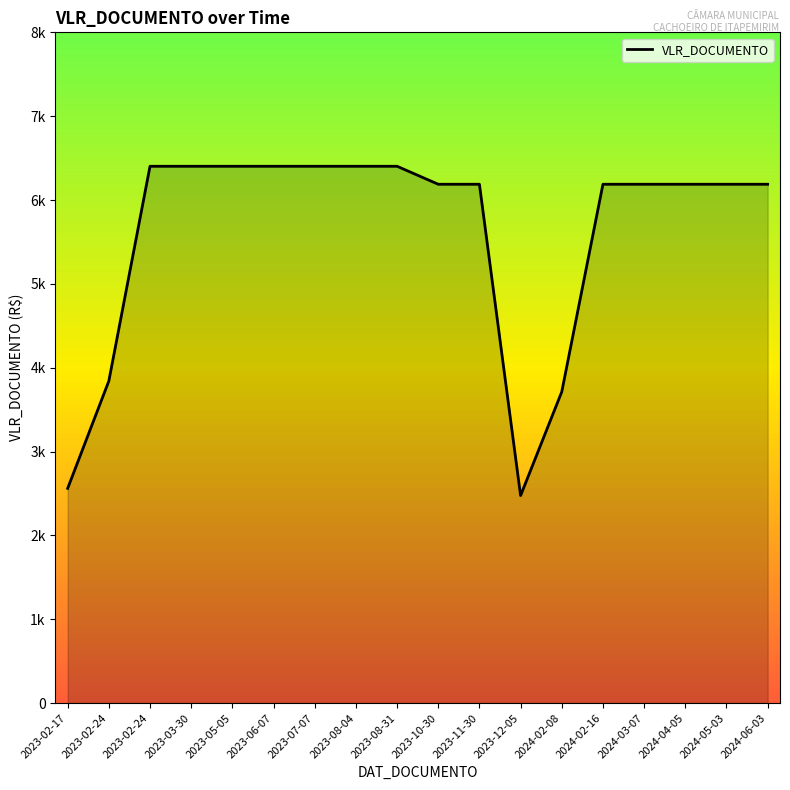

Reading left to right, what are all the values shown in this chart?

2561.0	3841.5	6402.5	6402.5	6402.5	6402.5	6402.5	6402.5	6402.5	6188.0	6188.0	2475.2	3712.8	6188.0	6188.0	6188.0	6188.0	6188.0